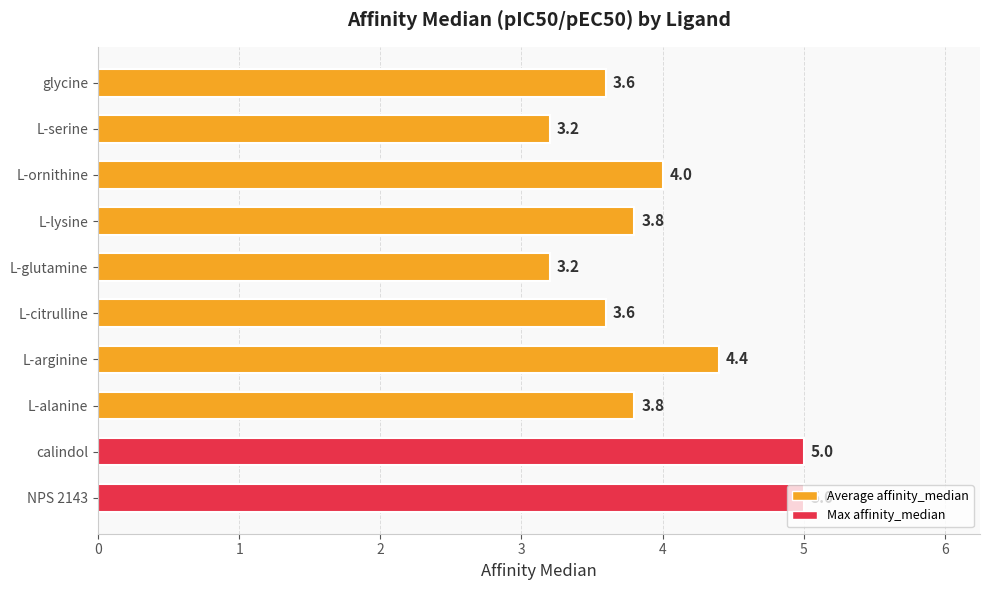

At which label is the value closest to 4?

L-ornithine